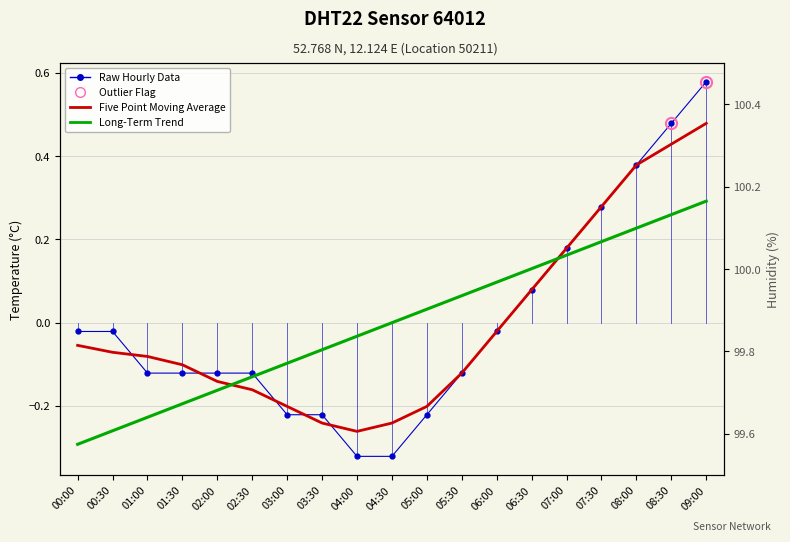

Reading left to right, extract all data points from this chart.

Raw Hourly Data: 00:00=-0.0	00:30=-0.0	01:00=-0.1	01:30=-0.1	02:00=-0.1	02:30=-0.1	03:00=-0.2	03:30=-0.2	04:00=-0.3	04:30=-0.3	05:00=-0.2	05:30=-0.1	06:00=-0.0	06:30=0.1	07:00=0.2	07:30=0.3	08:00=0.4	08:30=0.5	09:00=0.6
Five Point Moving Average: 00:00=-0.1	00:30=-0.1	01:00=-0.1	01:30=-0.1	02:00=-0.1	02:30=-0.2	03:00=-0.2	03:30=-0.2	04:00=-0.3	04:30=-0.2	05:00=-0.2	05:30=-0.1	06:00=-0.0	06:30=0.1	07:00=0.2	07:30=0.3	08:00=0.4	08:30=0.4	09:00=0.5
Long-Term Trend: 00:00=-0.3	00:30=-0.3	01:00=-0.2	01:30=-0.2	02:00=-0.2	02:30=-0.1	03:00=-0.1	03:30=-0.1	04:00=-0.0	04:30=0.0	05:00=0.0	05:30=0.1	06:00=0.1	06:30=0.1	07:00=0.2	07:30=0.2	08:00=0.2	08:30=0.3	09:00=0.3